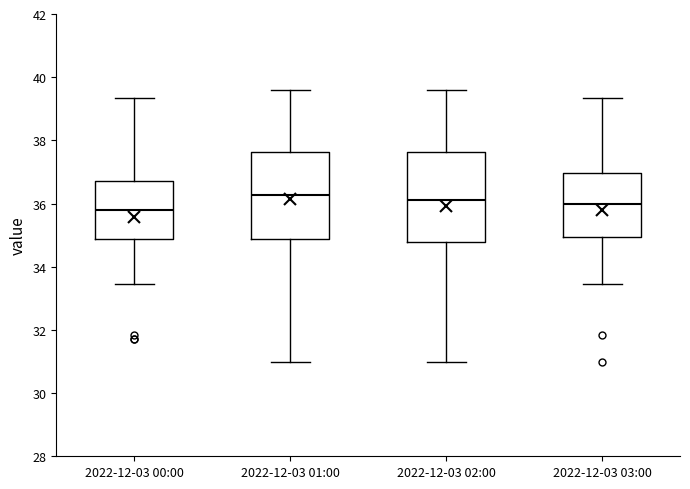

Where does the upper whisker of the box for 2022-12-03 02:00 end on the y-axis? The values are not printed on the chart, so give them approximately, as read against the axis.

39.6